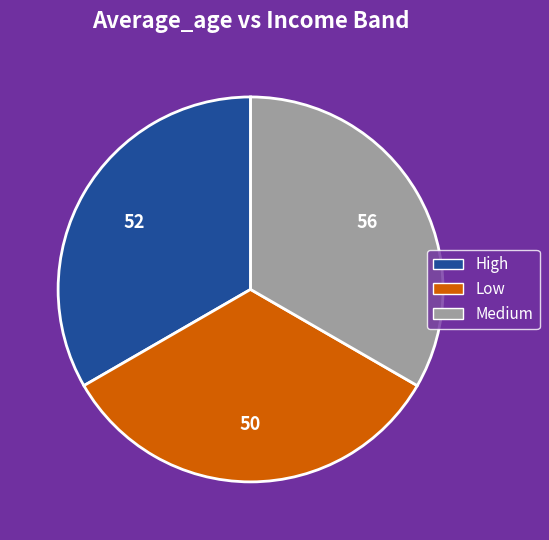

Is there any slice that represents more than half of the pie?

No